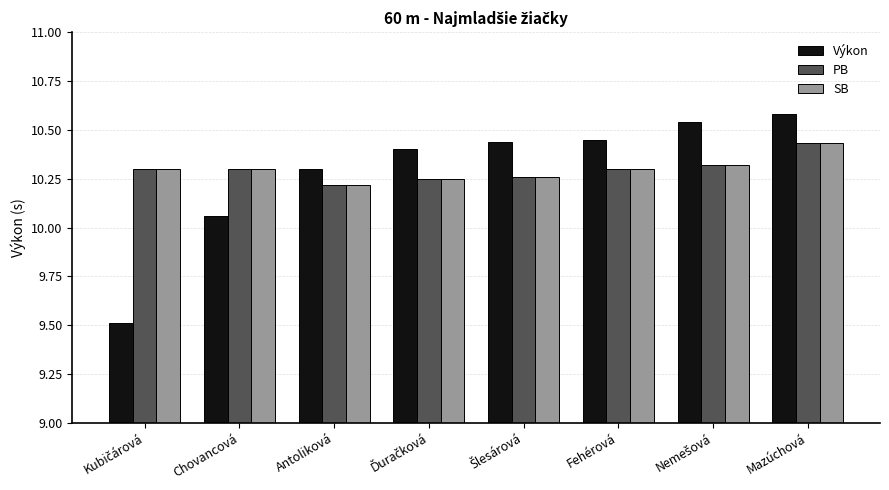

What is the difference between the second highest and minimum values in the PB series?

0.1